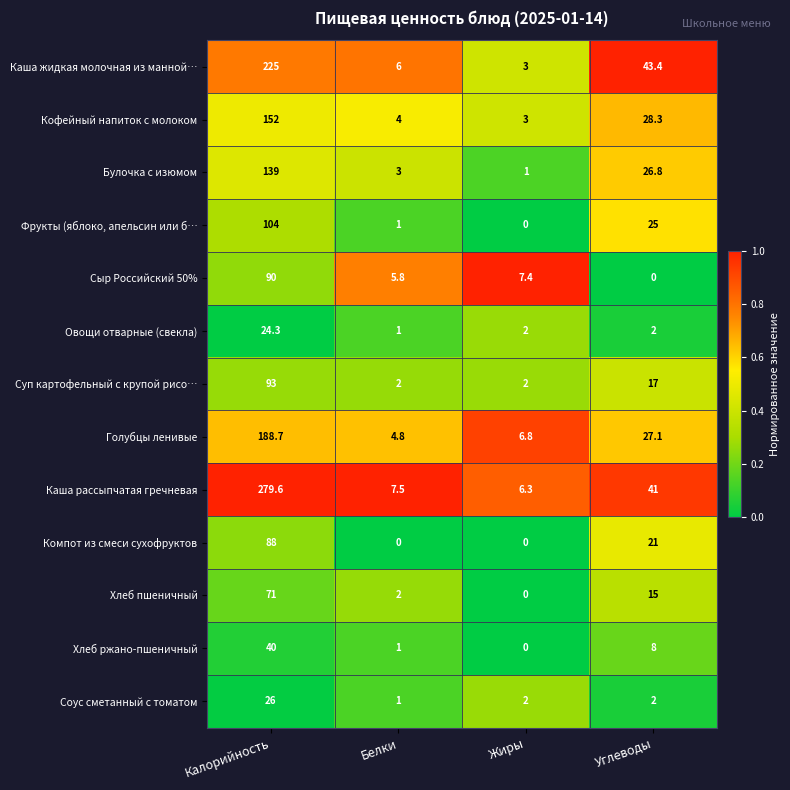

Read the Кофейный напиток с молоком value at Калорийность.

152.0